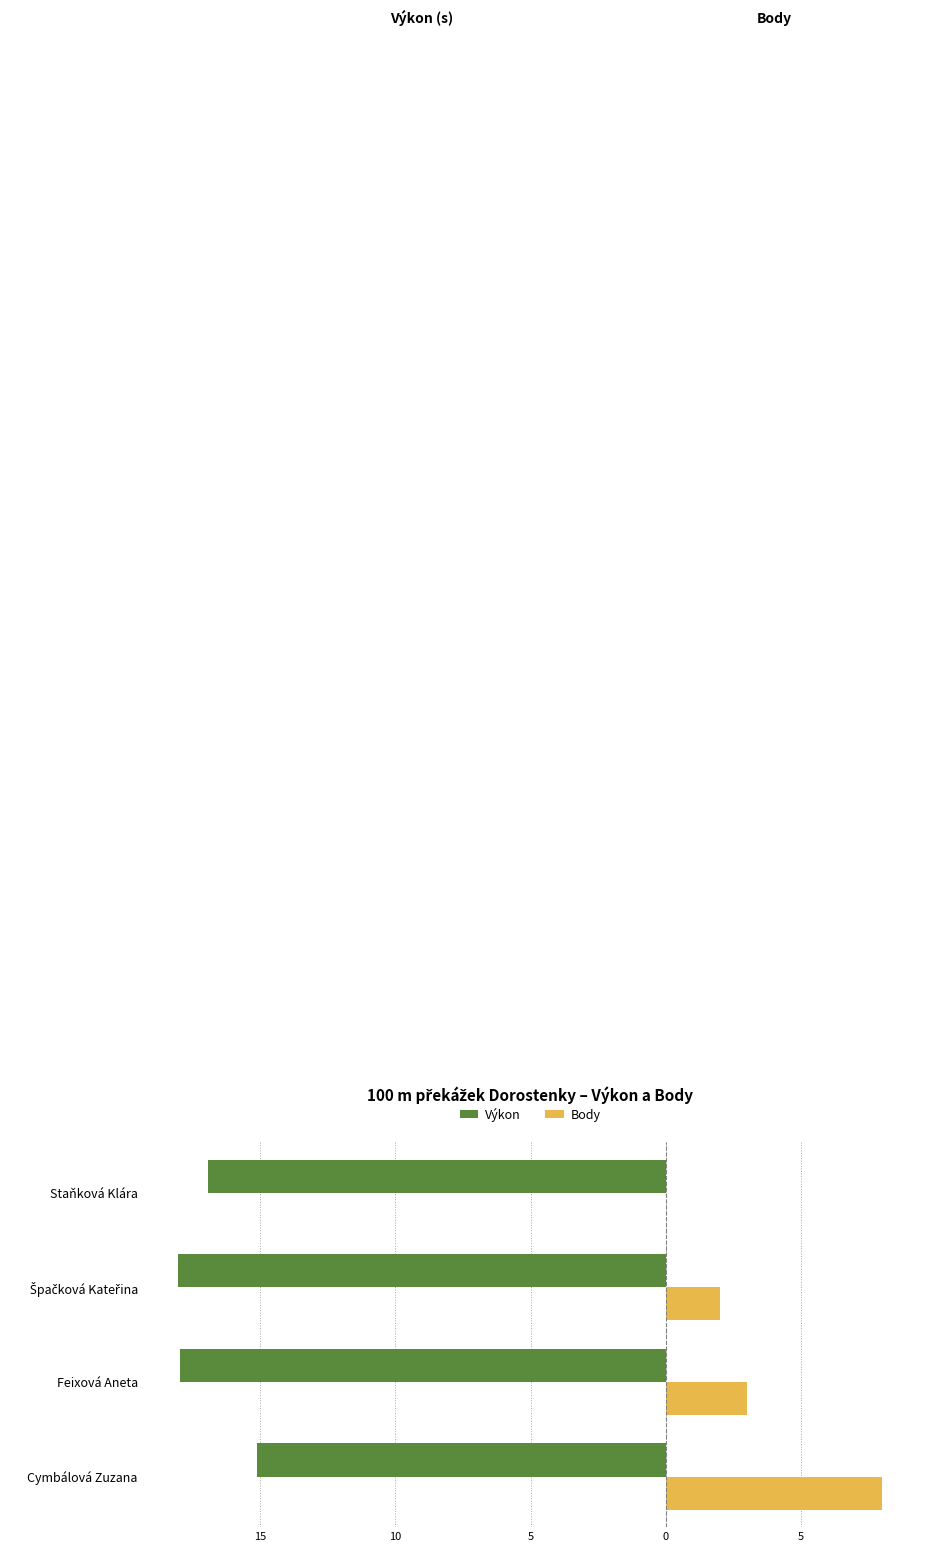

What are all the series names shown in the legend?

Výkon, Body